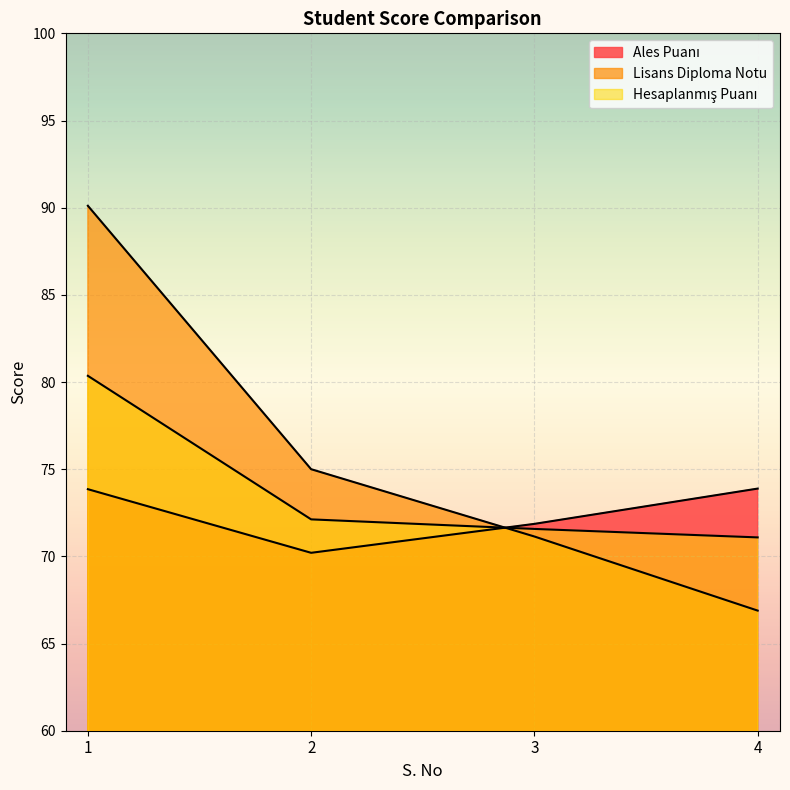

Rank the series at 2 from highest to lowest value.

Lisans Diploma Notu, Hesaplanmış Puanı, Ales Puanı